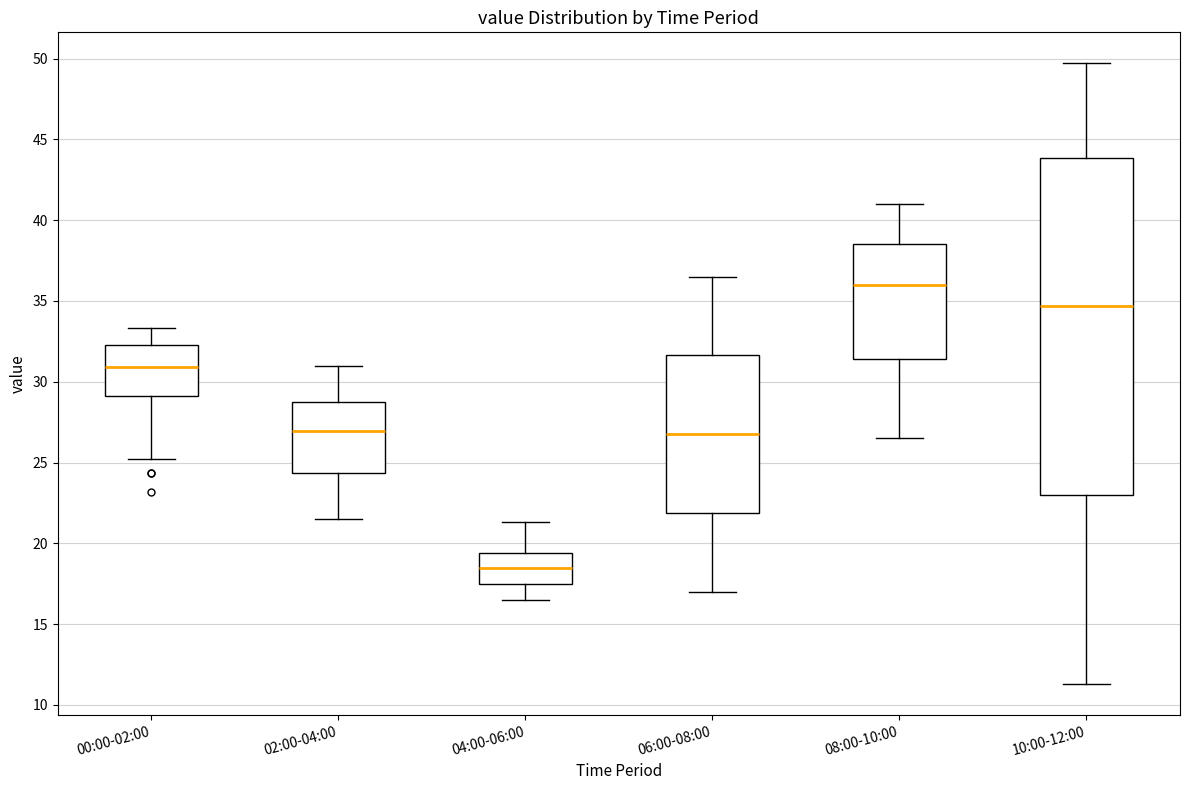

Reading left to right, transcribe this box plot: for each box, give where its median line is, the range the box spans, and where its two whiskers end, as read against the y-axis. The values are not printed on the chart, so give them approximately, as read against the axis.

00:00-02:00: median 31.0, box 29.0 to 32.5, whiskers 25.0 to 33.5
02:00-04:00: median 27.0, box 24.5 to 29.0, whiskers 21.5 to 31.0
04:00-06:00: median 18.5, box 17.5 to 19.5, whiskers 16.5 to 21.5
06:00-08:00: median 27.0, box 22.0 to 31.5, whiskers 17.0 to 36.5
08:00-10:00: median 36.0, box 31.5 to 38.5, whiskers 26.5 to 41.0
10:00-12:00: median 34.5, box 23.0 to 44.0, whiskers 11.5 to 49.5